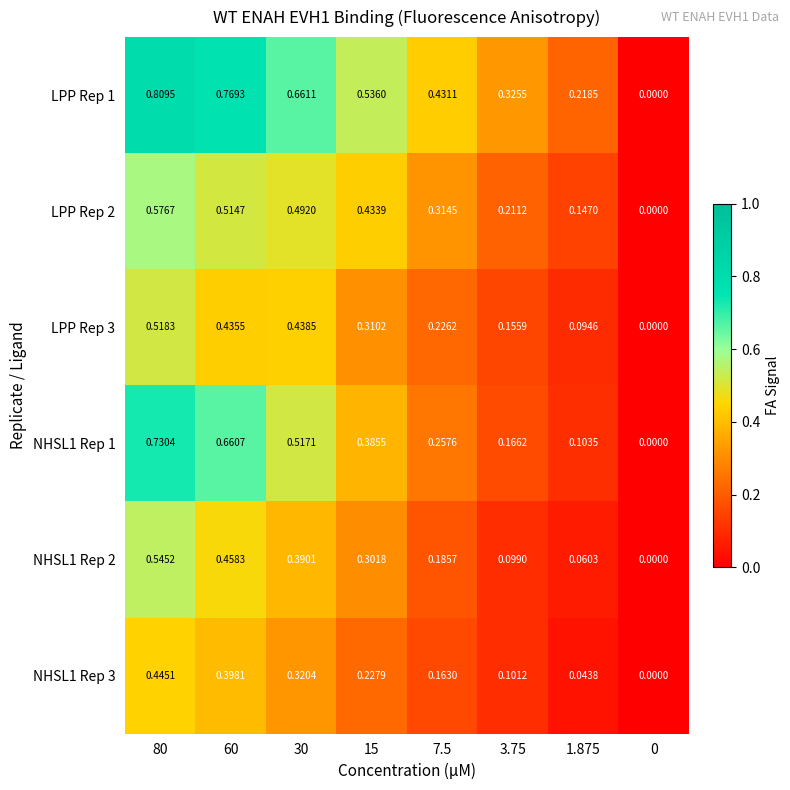

Is the value of NHSL1 Rep 1 at 60 greater than the value of LPP Rep 3 at 15?

Yes